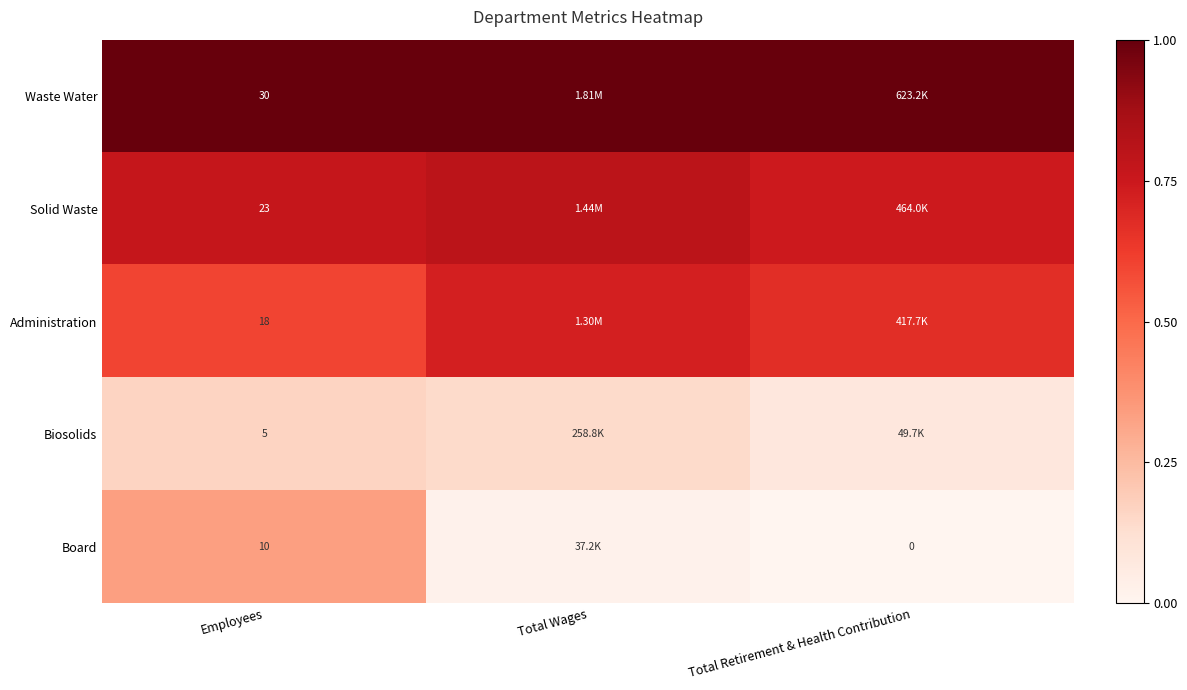

Rank the series at Total Retirement & Health Contribution from lowest to highest value.

Board, Biosolids, Administration, Solid Waste, Waste Water